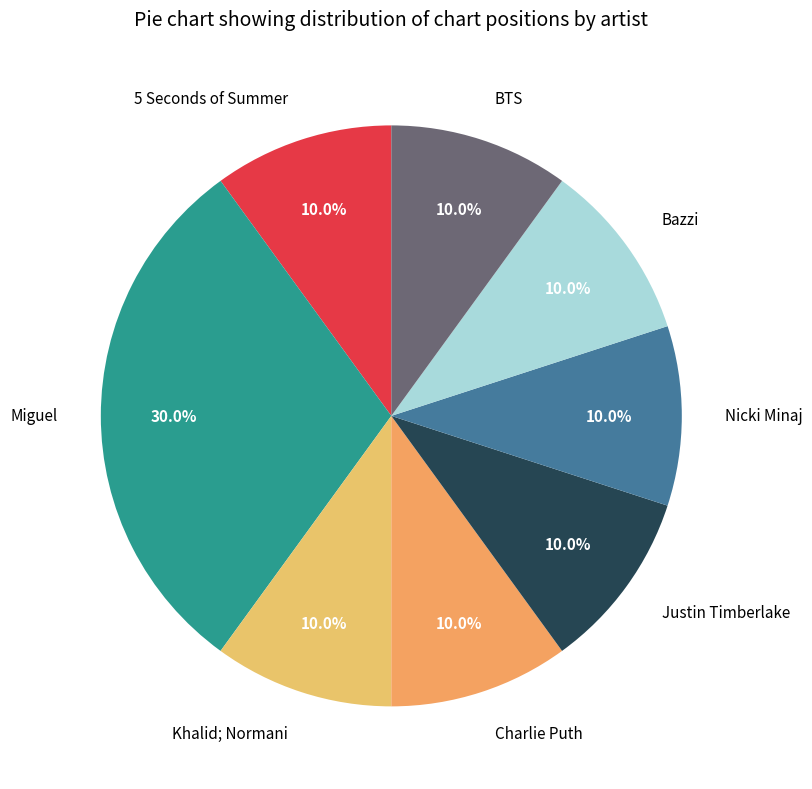

To the nearest percent, what percentage of the pie is Charlie Puth?

10%